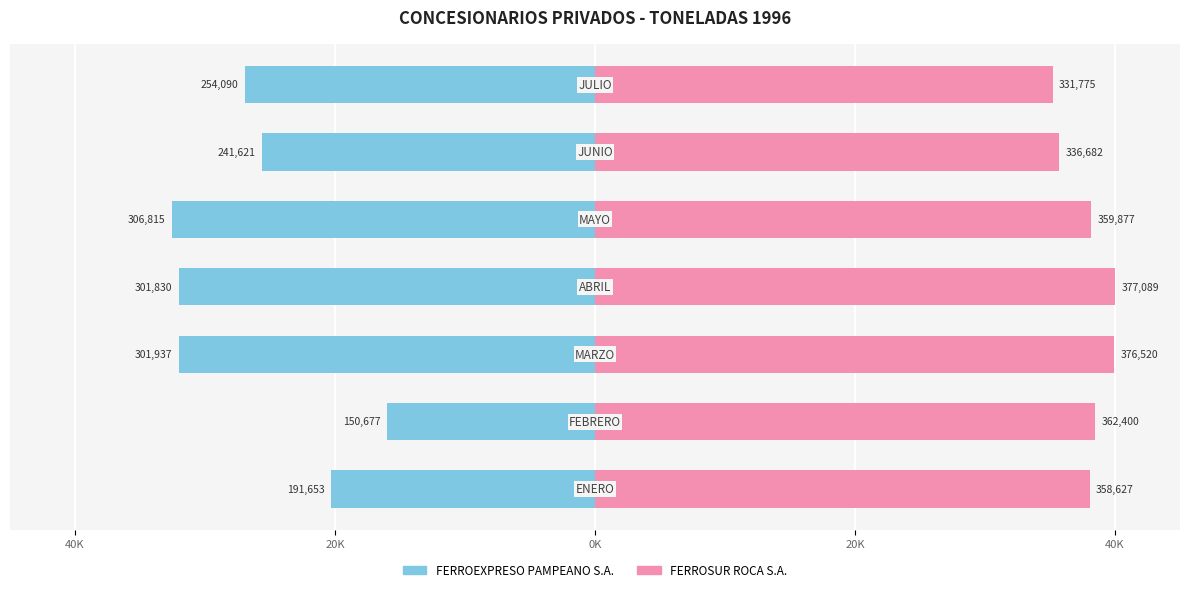

What is the difference between the maximum and minimum values in the FERROEXPRESO PAMPEANO S.A. series?

16.6